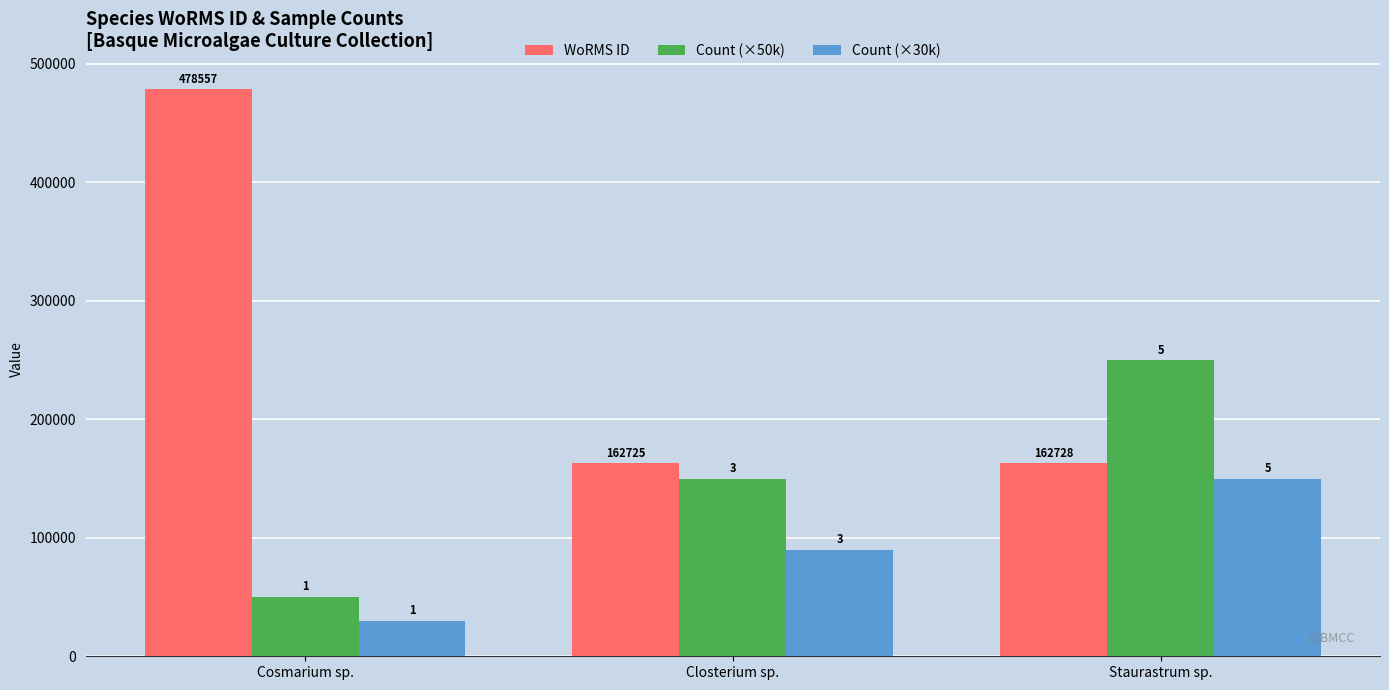

Which category has the lowest value in the Count (×30k) series?

Cosmarium sp.